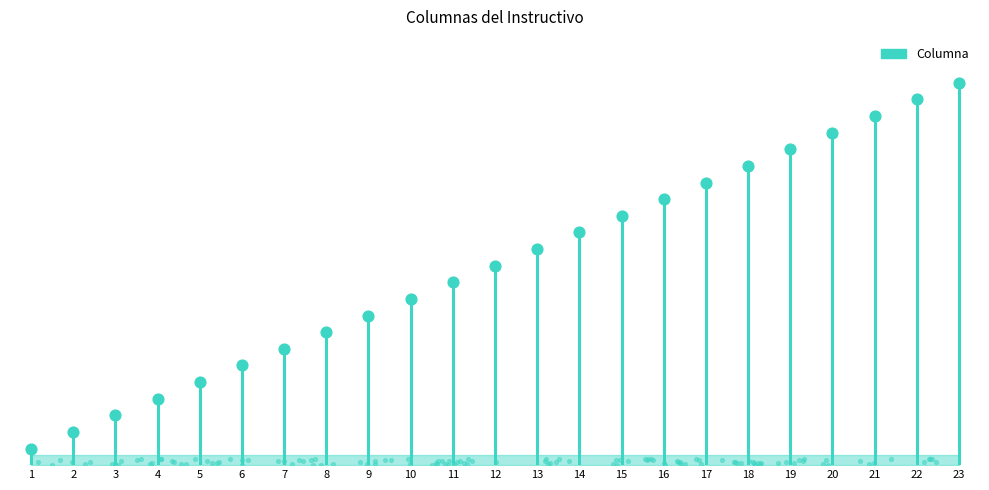

What is the change in value from 8 to 17?

+9